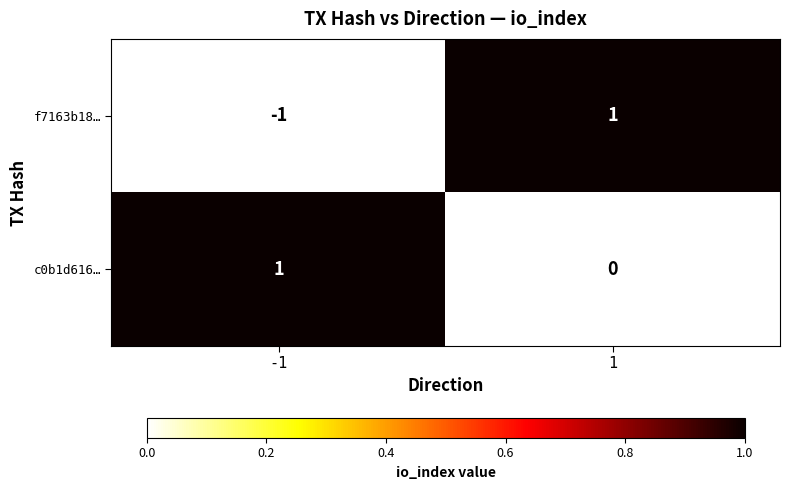

Is it true that c0b1d616… equals 0 at 1?

True